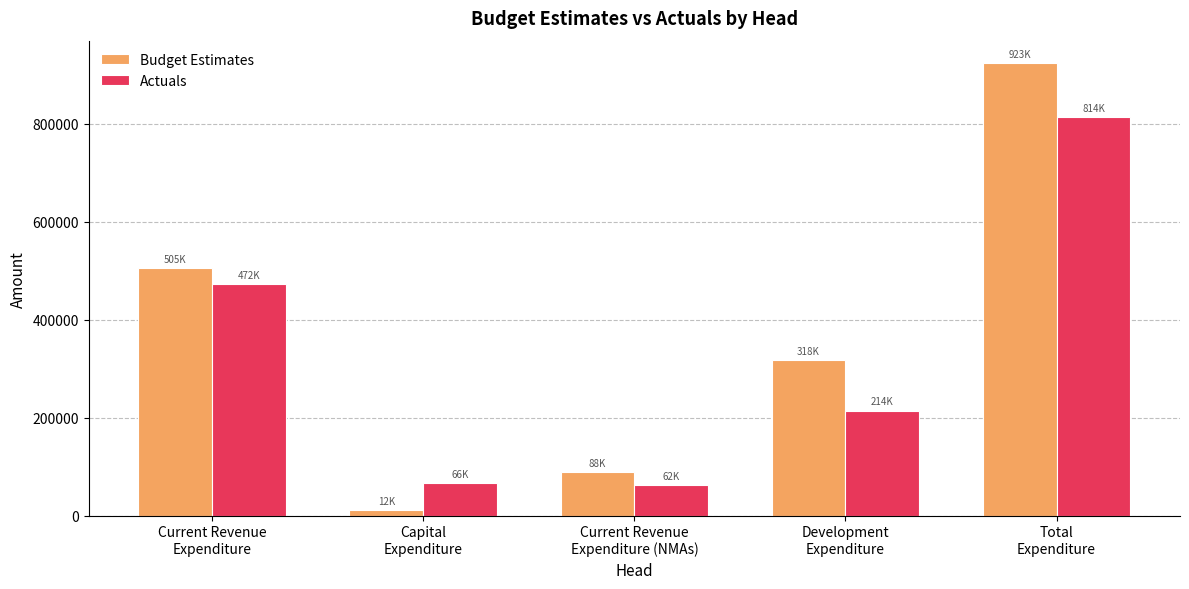

Which category has the highest value in the Budget Estimates series?

Total
Expenditure